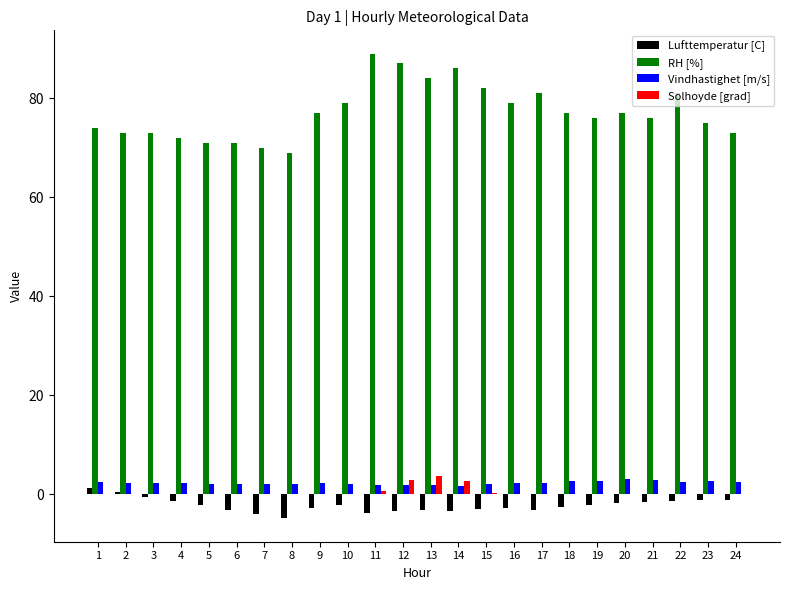

What is the difference between the Lufttemperatur [C] values at 1 and 10?

3.5